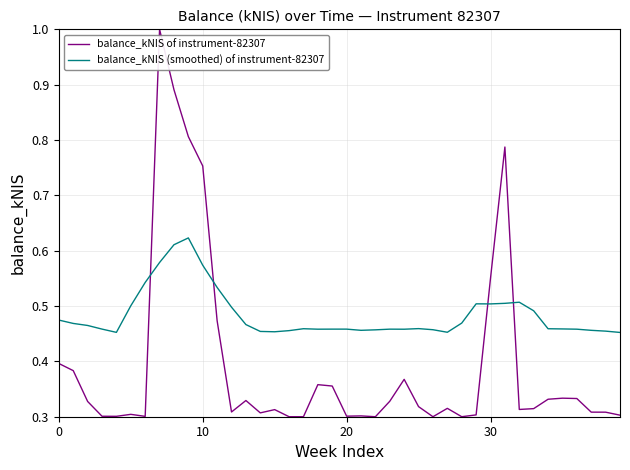

Is this an area chart (filled region under the line)?

No